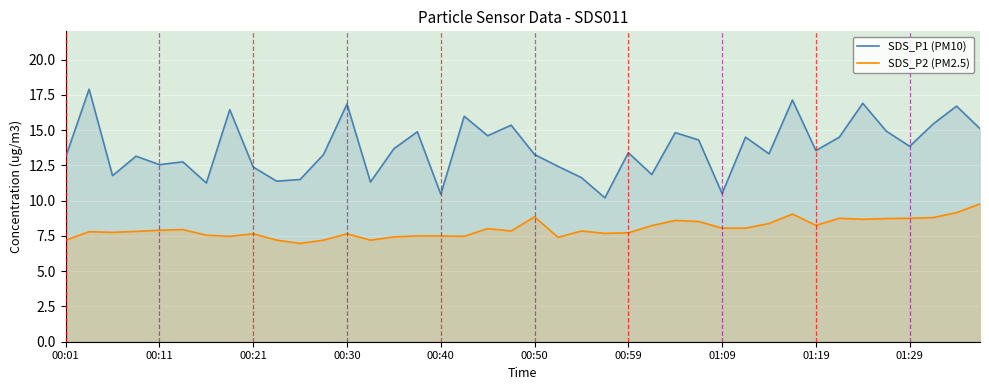

How many interior local peaks does the SDS_P1 (PM10) series have?

14